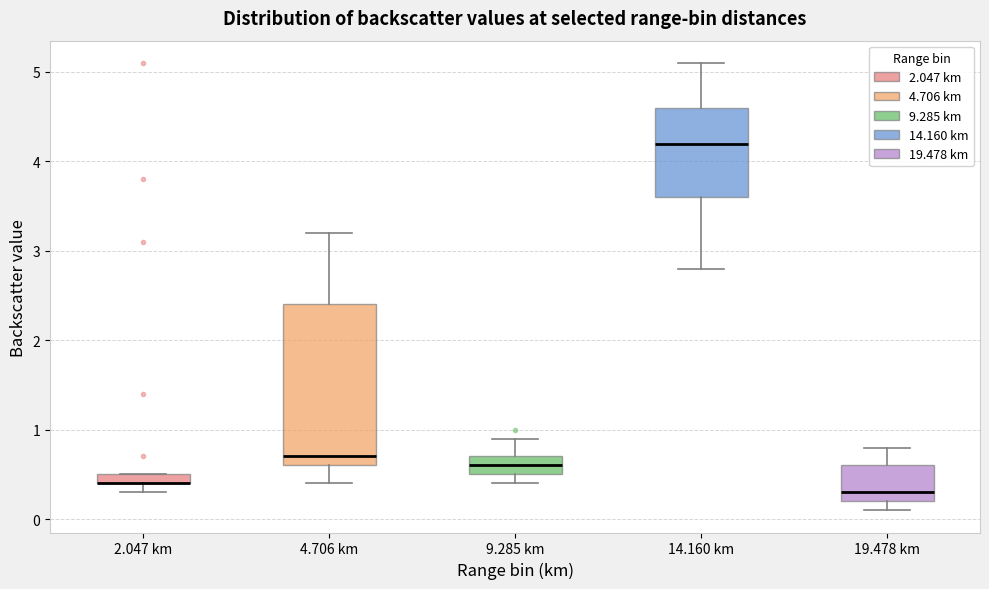

Where is the lower edge of the box for 4.706 km on the y-axis? The values are not printed on the chart, so give them approximately, as read against the axis.

0.6